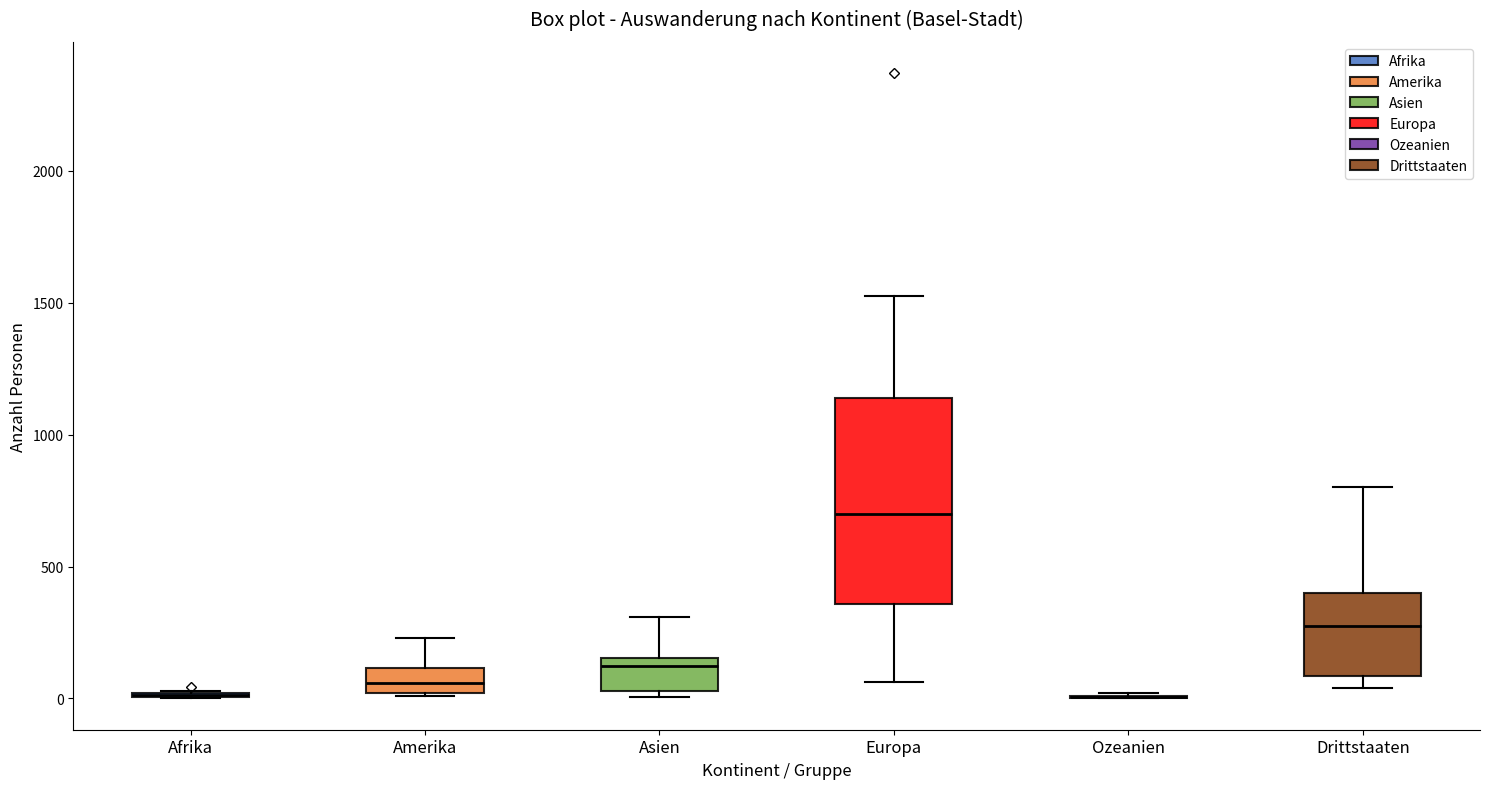

Reading left to right, transcribe this box plot: for each box, give where its median line is, the range the box spans, and where its two whiskers end, as read against the y-axis. The values are not printed on the chart, so give them approximately, as read against the axis.

Afrika: box collapsed to a line at 0, whiskers 0 to 50
Amerika: median 50, box 0 to 100, whiskers 0 to 250
Asien: median 100, box 50 to 150, whiskers 0 to 300
Europa: median 700, box 350 to 1150, whiskers 50 to 1550
Ozeanien: box collapsed to a line at 0, whiskers 0 to 0
Drittstaaten: median 250, box 100 to 400, whiskers 50 to 800